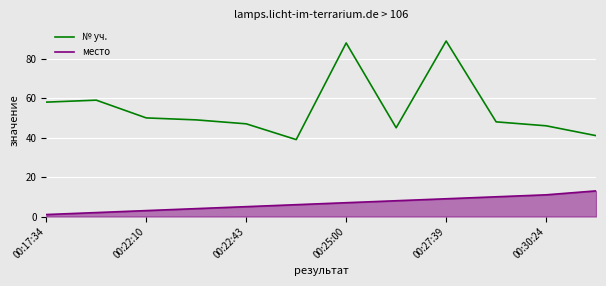

Which series has the largest total across all categories?

№ уч.